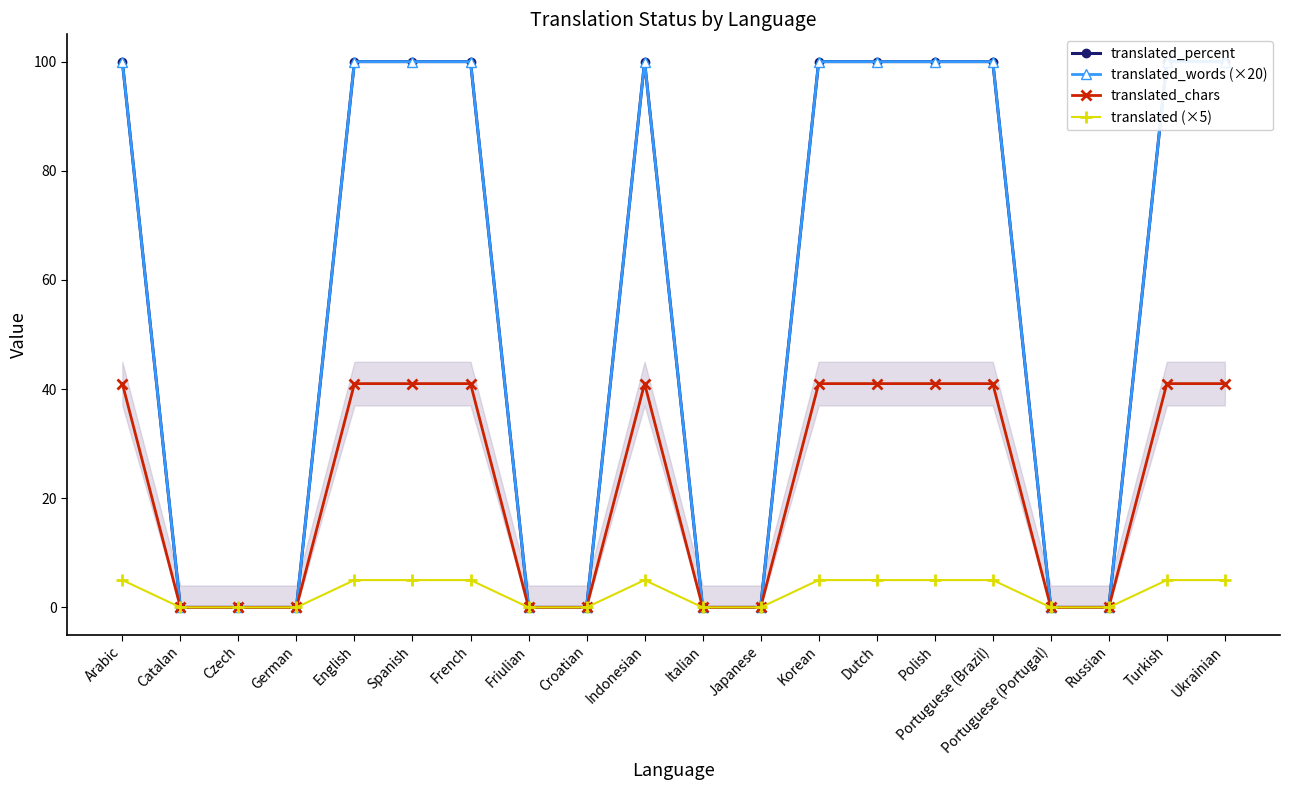

Is it true that translated_chars equals 41 at English?

True